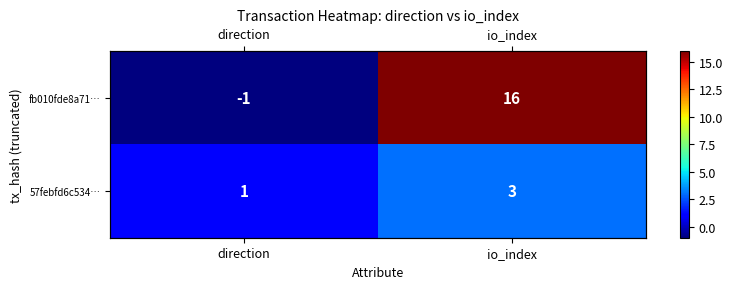

What is the difference between the highest and lowest values at direction?

2